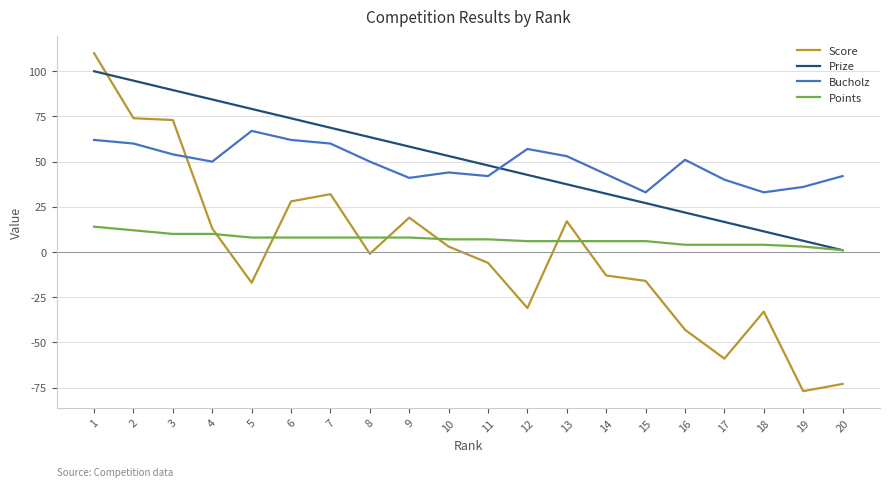

Is it true that Prize equals 79.2 at 5?

True